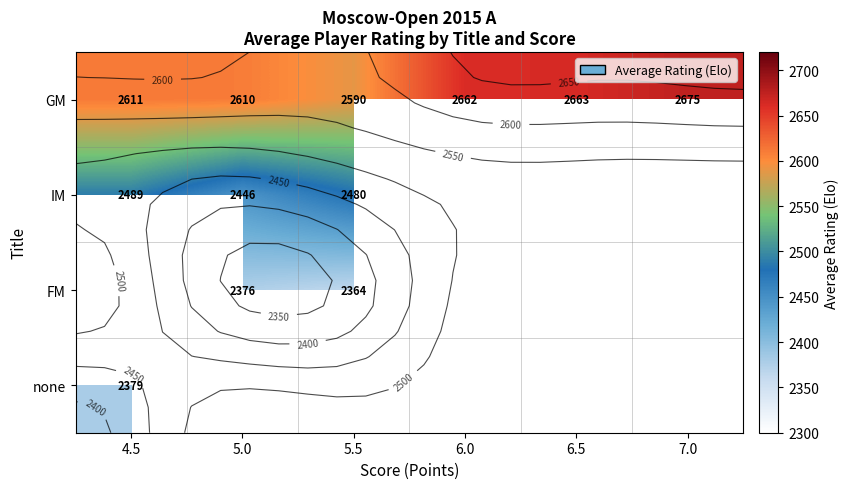

What is the difference between the maximum and minimum values in the GM series?

85.0